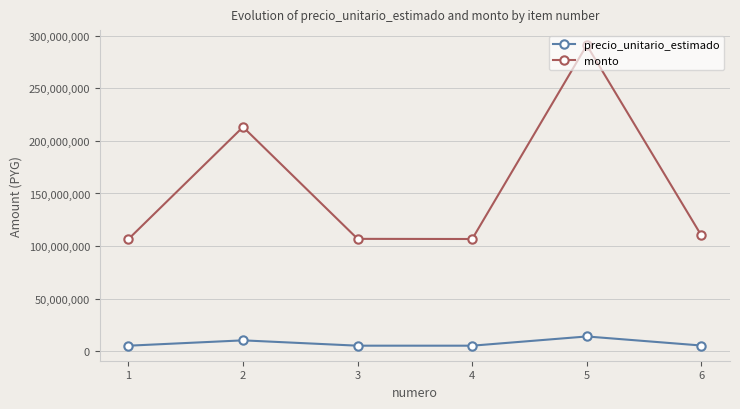

The value of monto at 3 is 43702613. True or false?

False